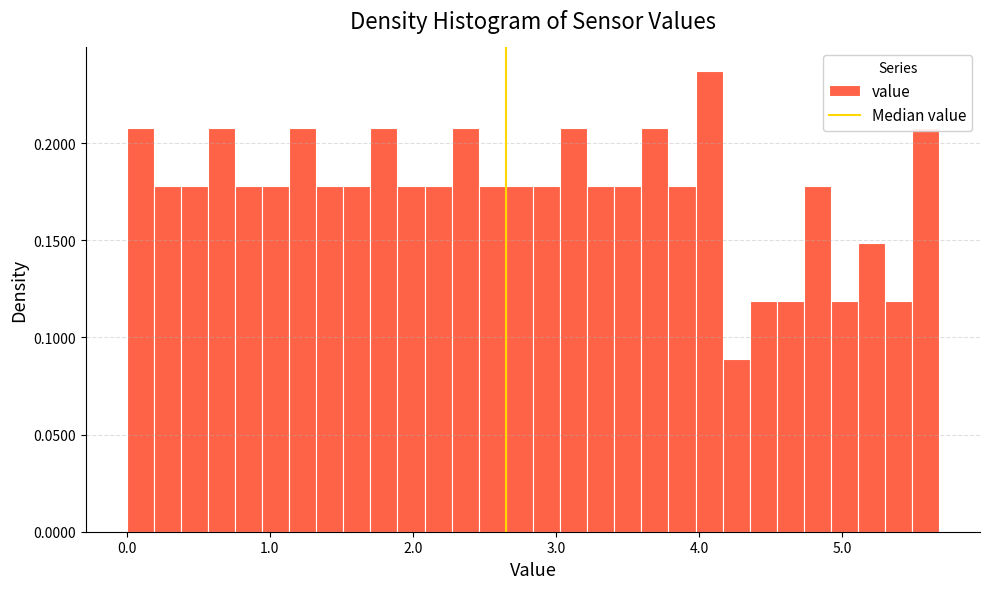

Read against the x-axis, roughly where is the centre of the tallest bar?

4.1